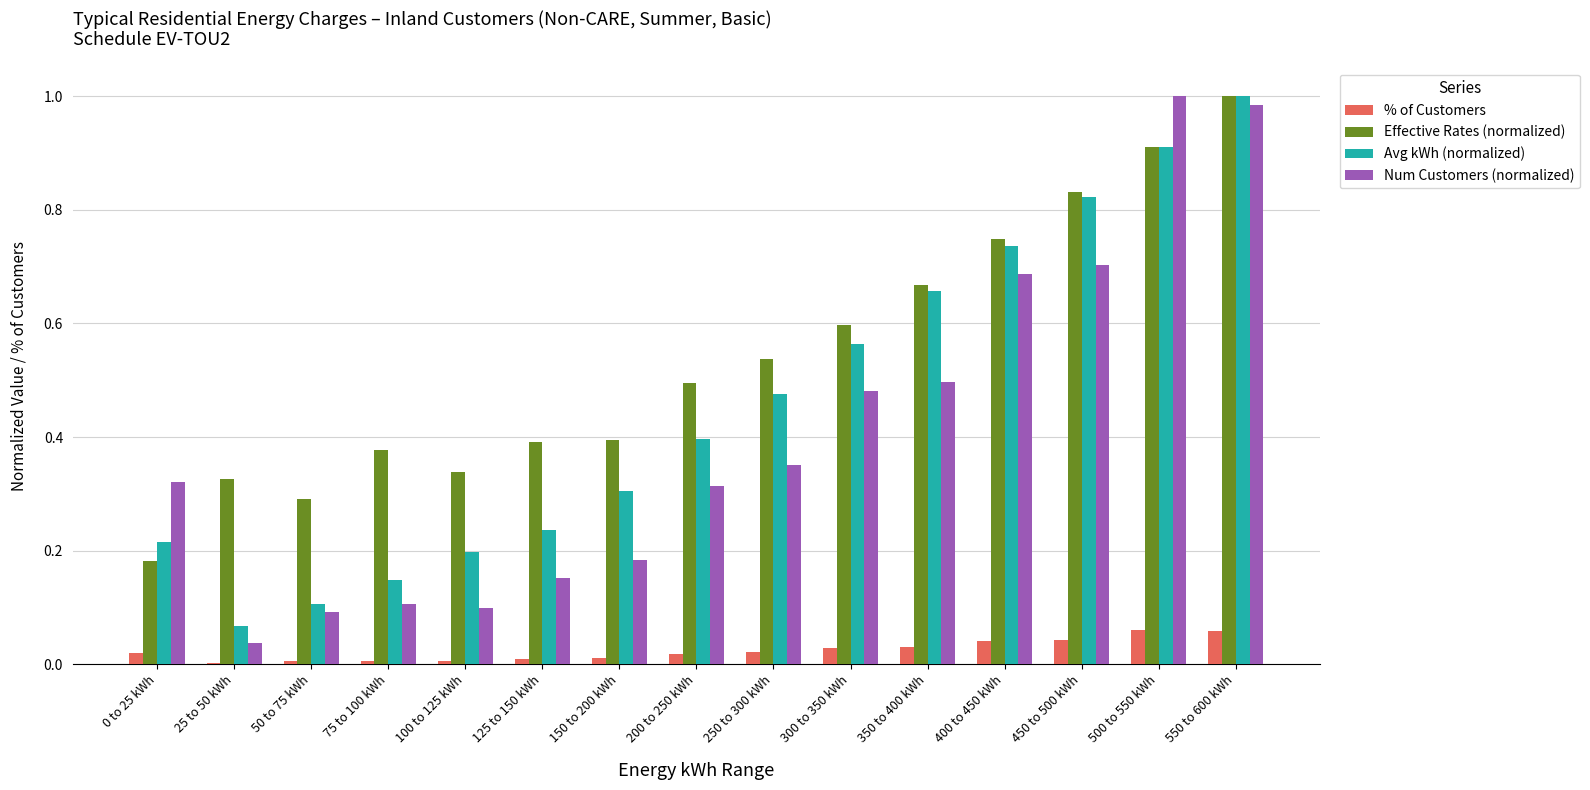

Which series changed the most between 100 to 125 kWh and 350 to 400 kWh?

Avg kWh (normalized)